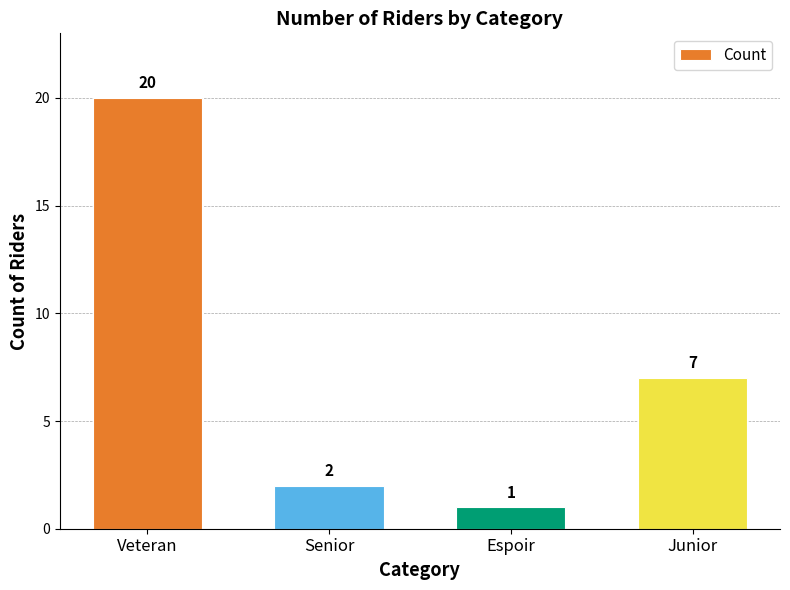

What is the sum of all values?

30